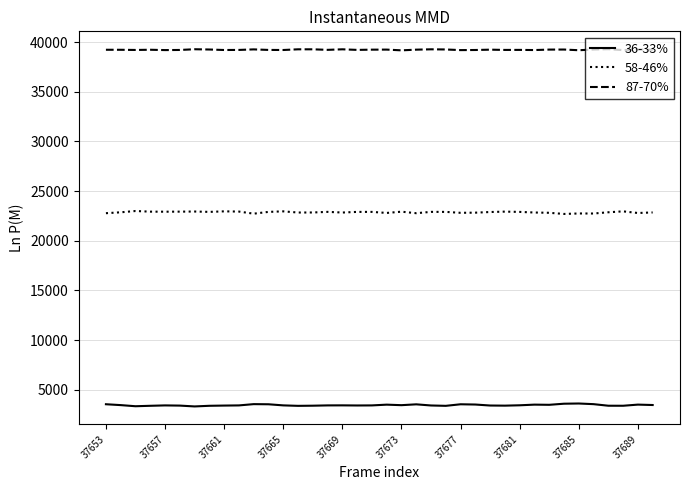

What is the maximum value for 36-33%?

3613